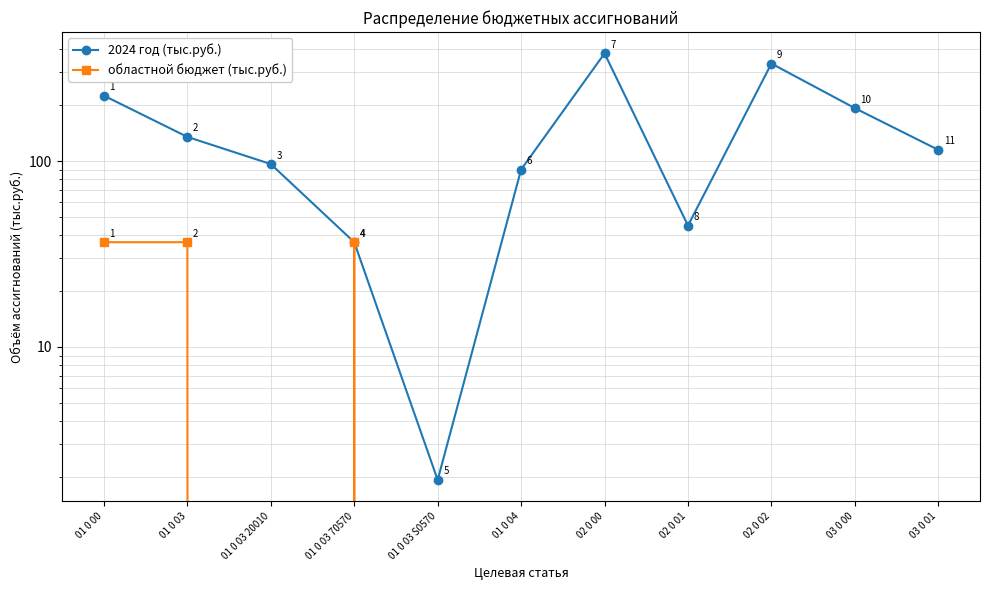

Reading left to right, list all the values displayed in this chart.

2024 год (тыс.руб.): 01 0 00=224.9	01 0 03=134.9	01 0 03 20010=96.4	01 0 03 70570=36.6	01 0 03 S0570=1.9	01 0 04=90.0	02 0 00=379.7	02 0 01=45.0	02 0 02=334.7	03 0 00=192.7	03 0 01=114.9
областной бюджет (тыс.руб.): 01 0 00=36.6	01 0 03=36.6	01 0 03 20010=0.0	01 0 03 70570=36.6	01 0 03 S0570=0.0	01 0 04=0.0	02 0 00=0.0	02 0 01=0.0	02 0 02=0.0	03 0 00=0.0	03 0 01=0.0